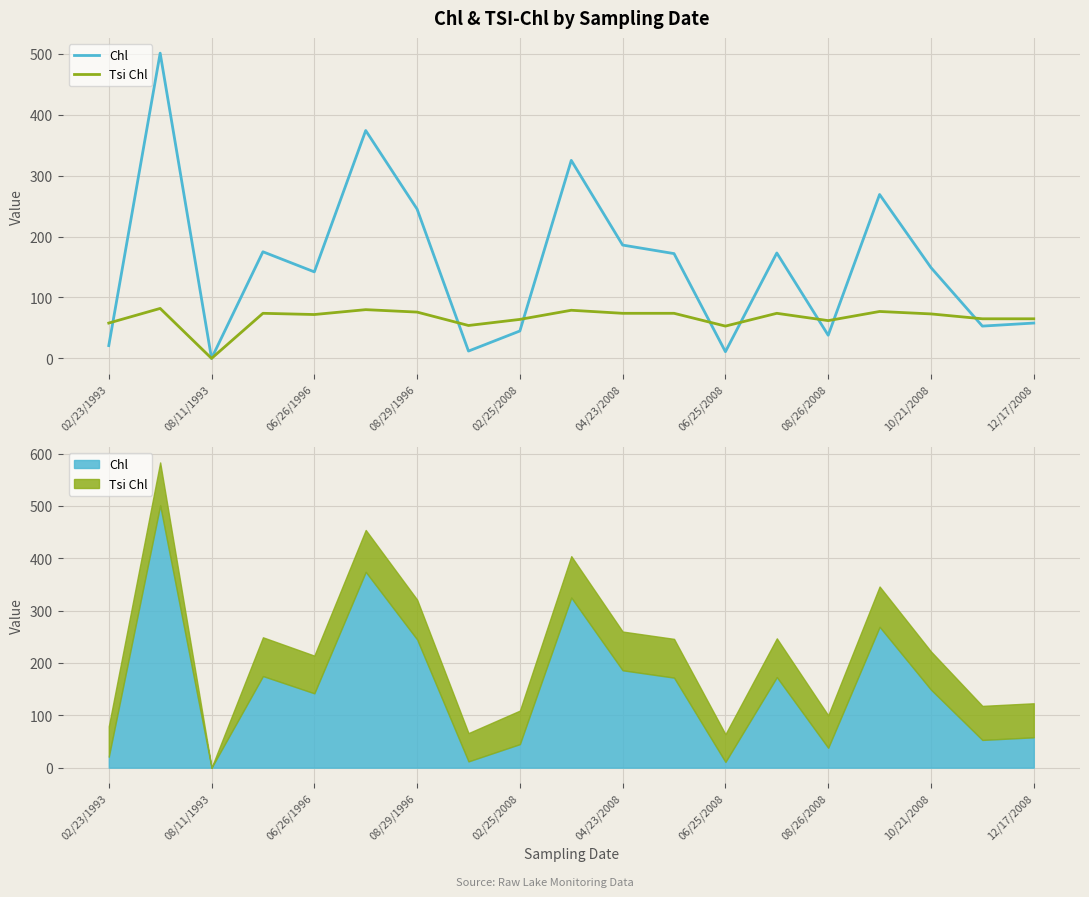

The value of Tsi Chl at 15 is 122. True or false?

False